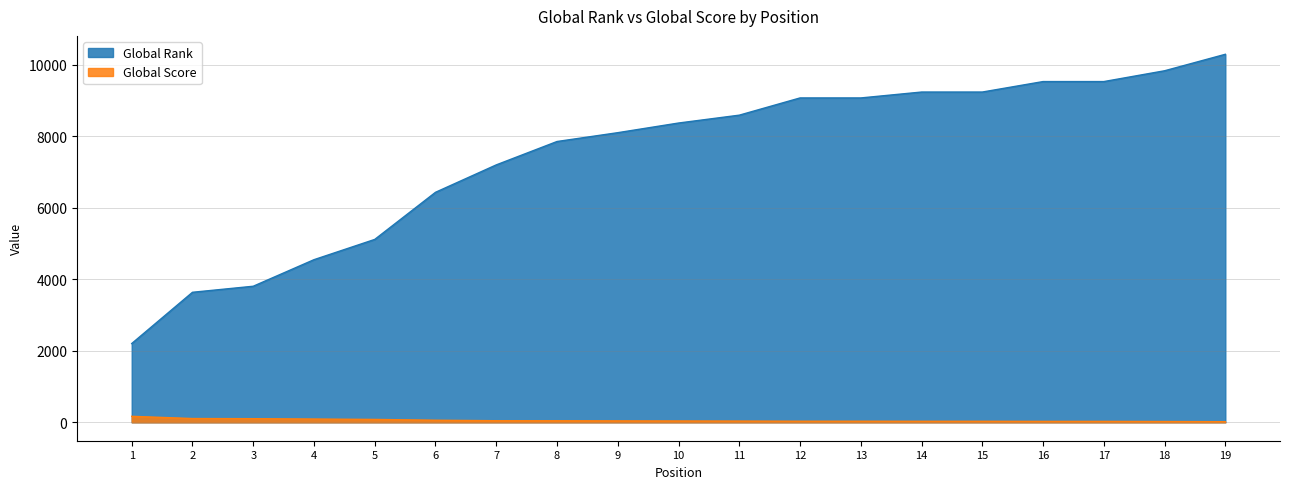

Does the chart have visible grid lines?

Yes